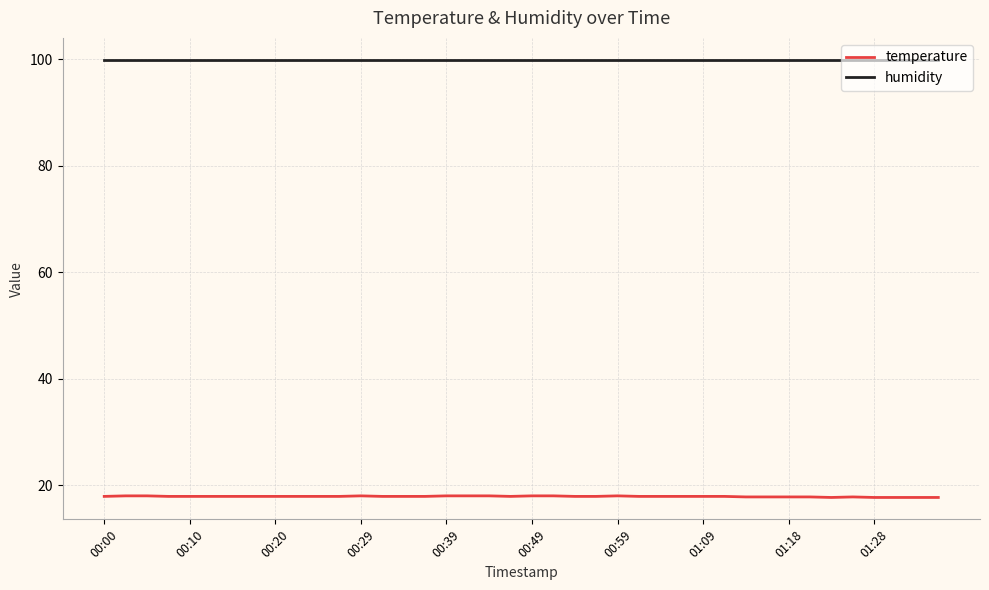

Does the chart have visible grid lines?

Yes